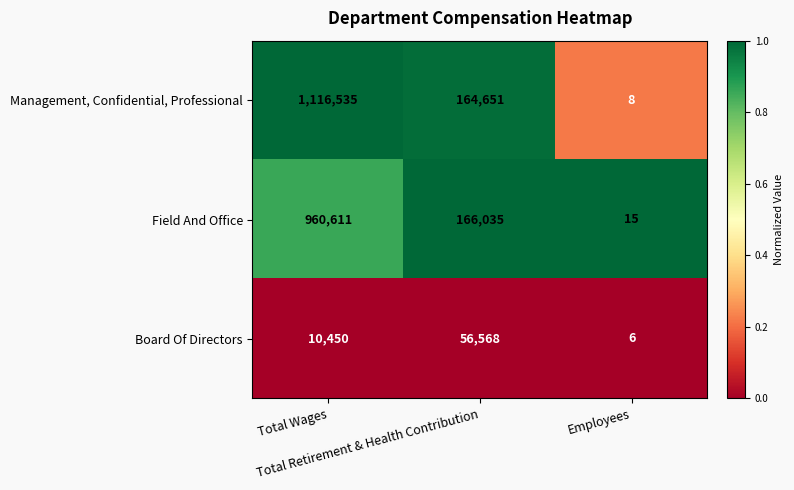

What is the total value across all series at Total Retirement & Health Contribution?

387254